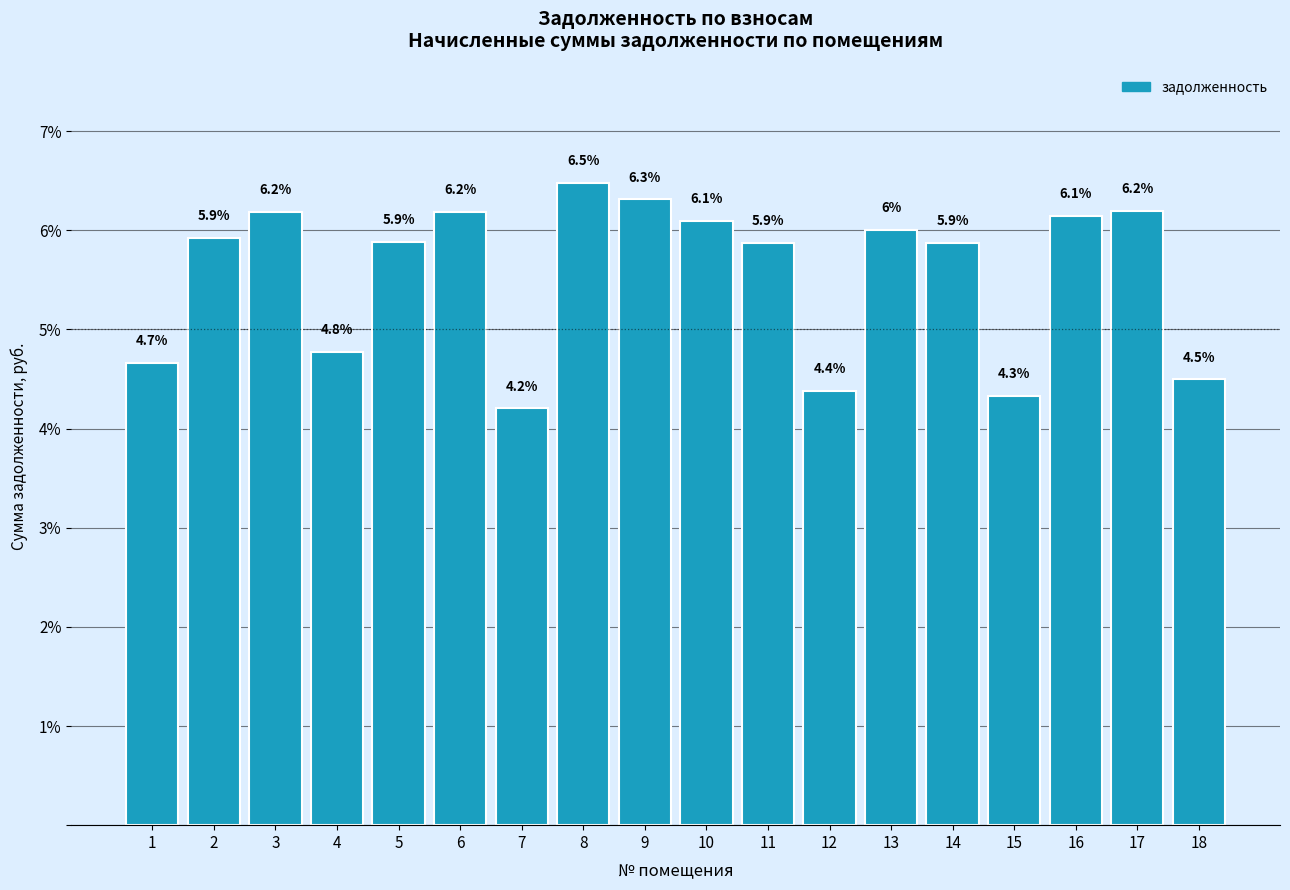

Reading left to right, what are all the values shown in this chart?

4.7	5.9	6.2	4.8	5.9	6.2	4.2	6.5	6.3	6.1	5.9	4.4	6.0	5.9	4.3	6.1	6.2	4.5